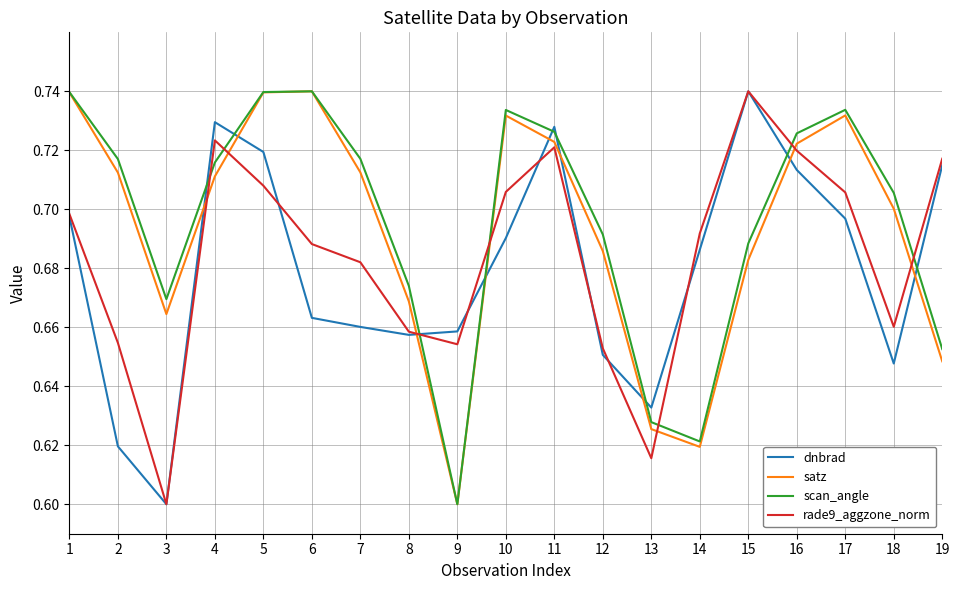

At which label is scan_angle closest to 0?

9